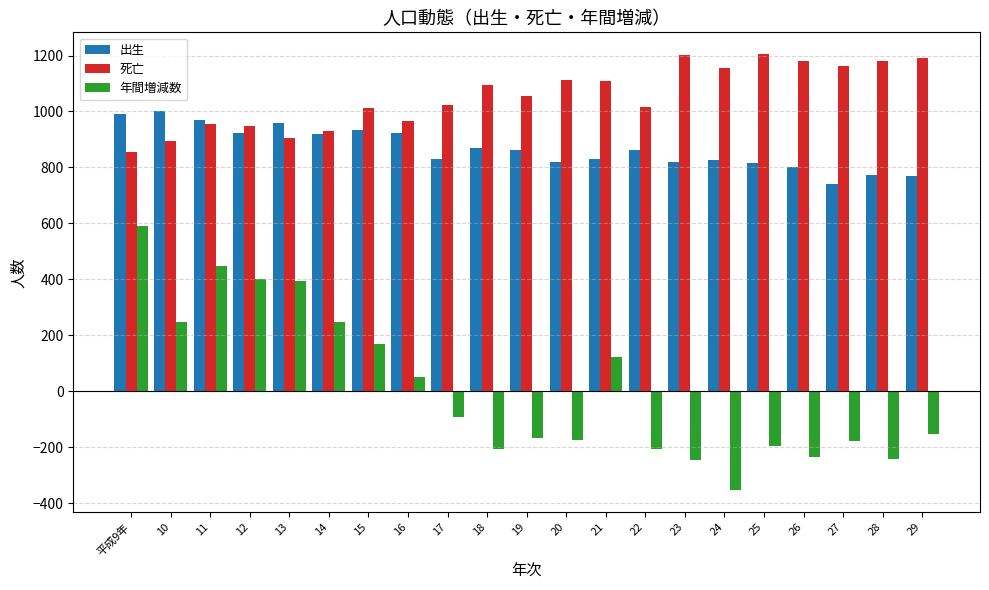

What are all the series names shown in the legend?

出生, 死亡, 年間増減数